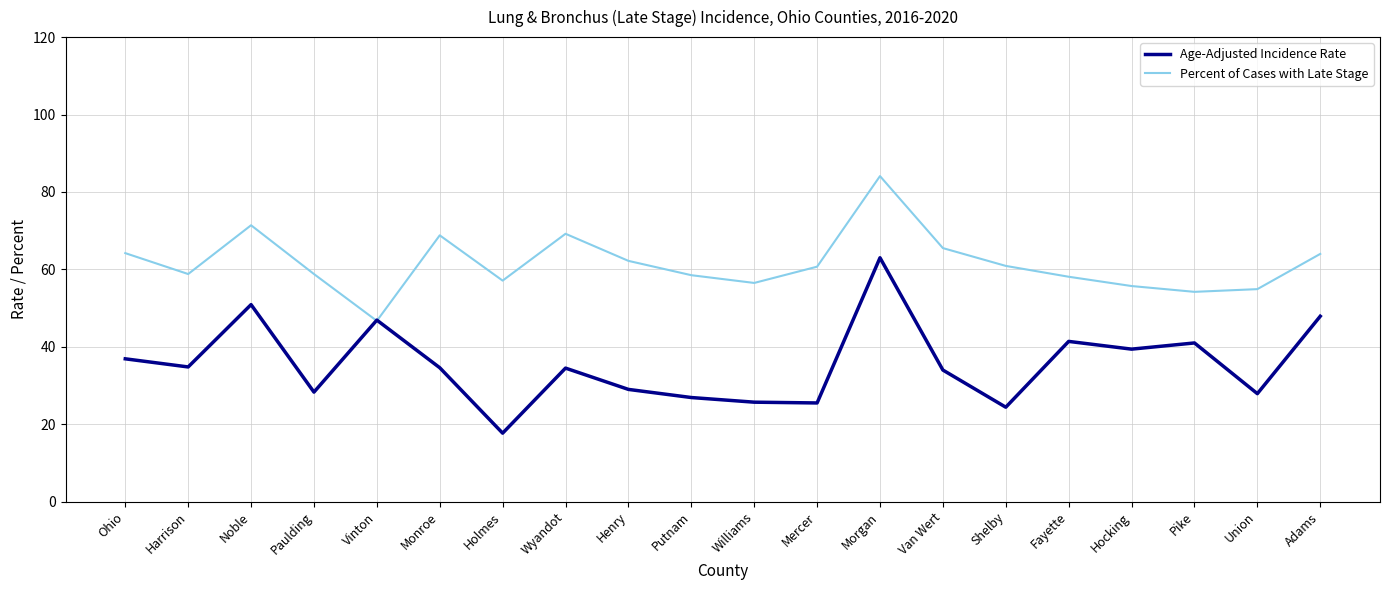

Which series has the largest total across all categories?

Percent of Cases with Late Stage